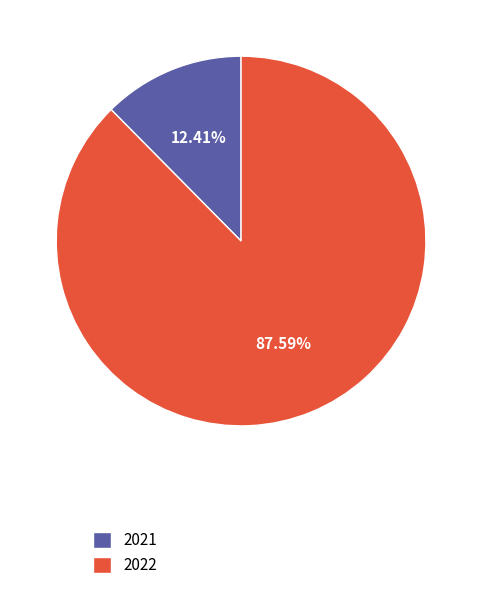

Approximately how many times larger is the value at 2022 compared to 2021?

7.1